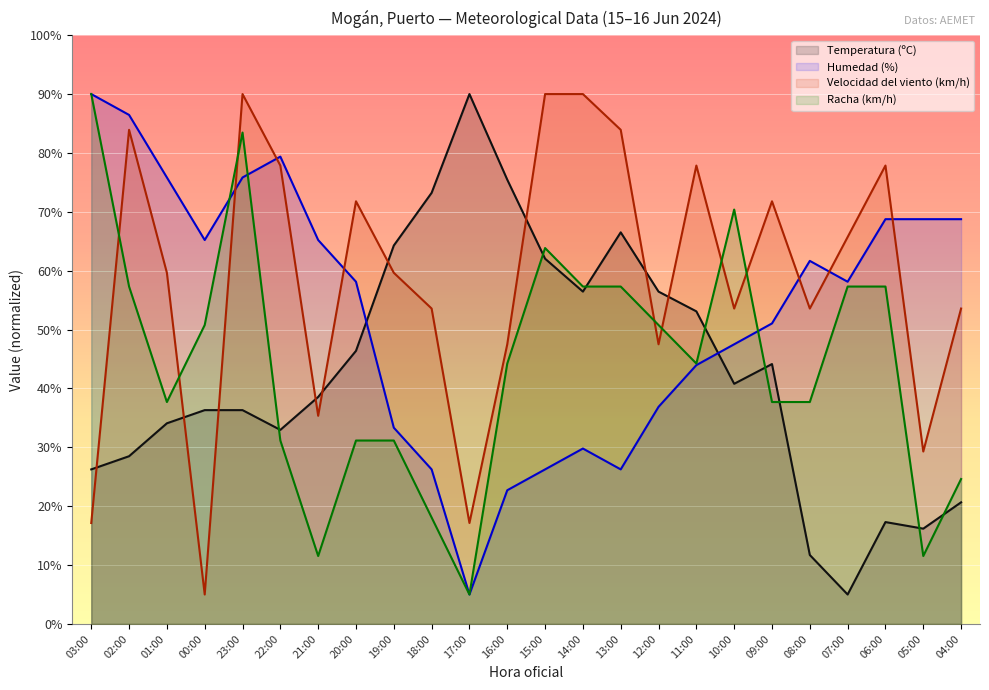

What is the sum of the Temperatura (ºC) values at 23:00 and 02:00?

64.8